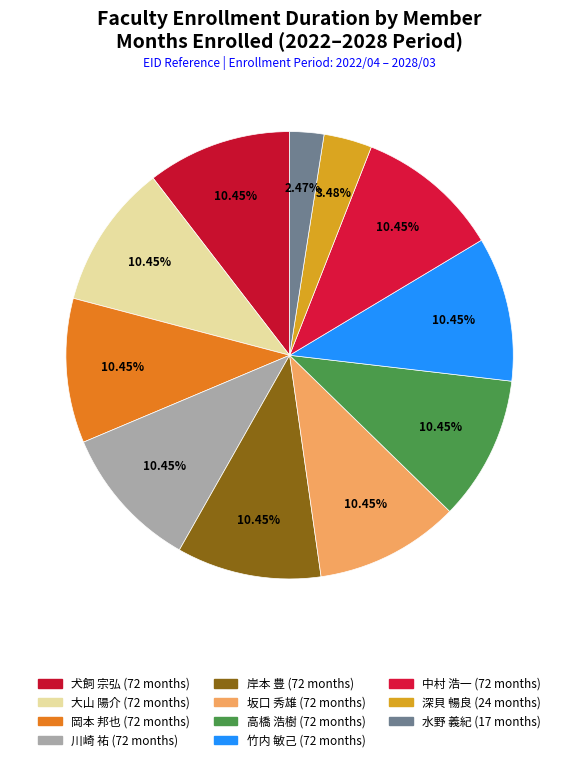

Which has a higher value, 深貝 暢良 or 坂口 秀雄?

坂口 秀雄